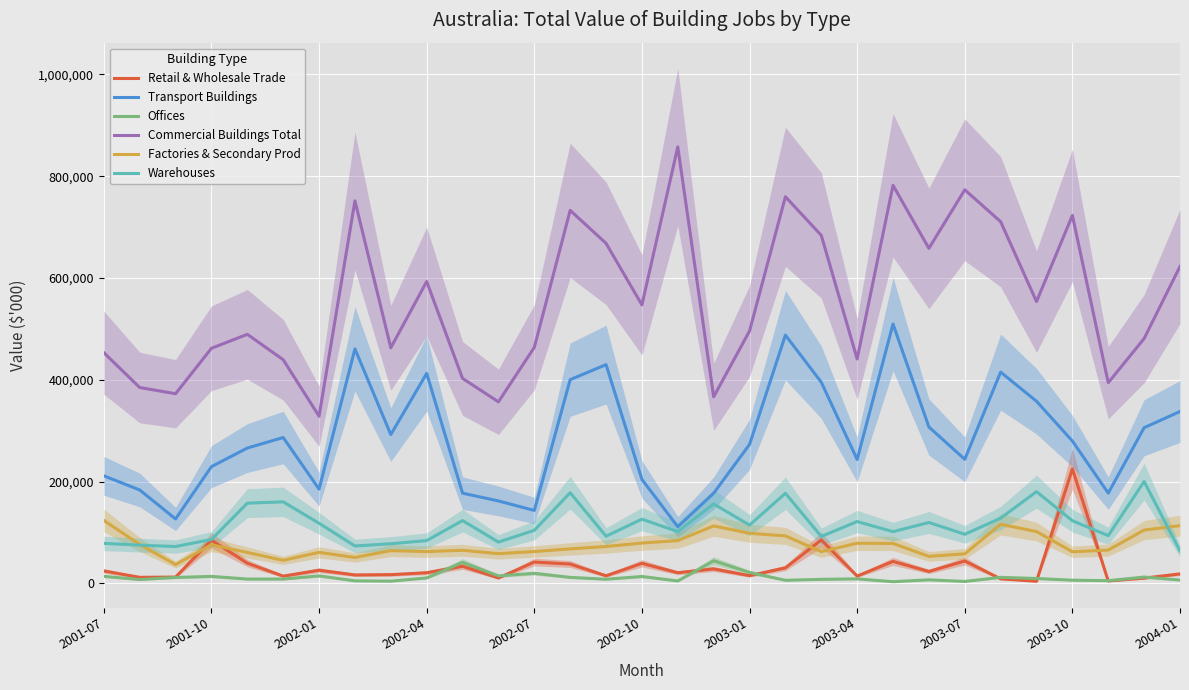

The value of Factories & Secondary Prod at 2002-04 is 29168. True or false?

False